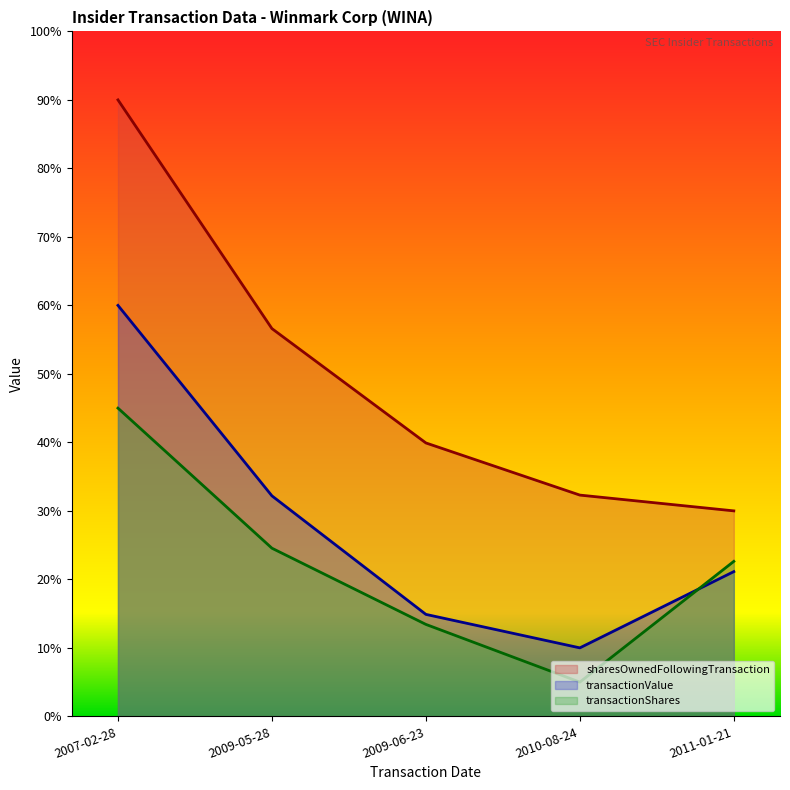

At which category is the sum across all series the highest?

2007-02-28